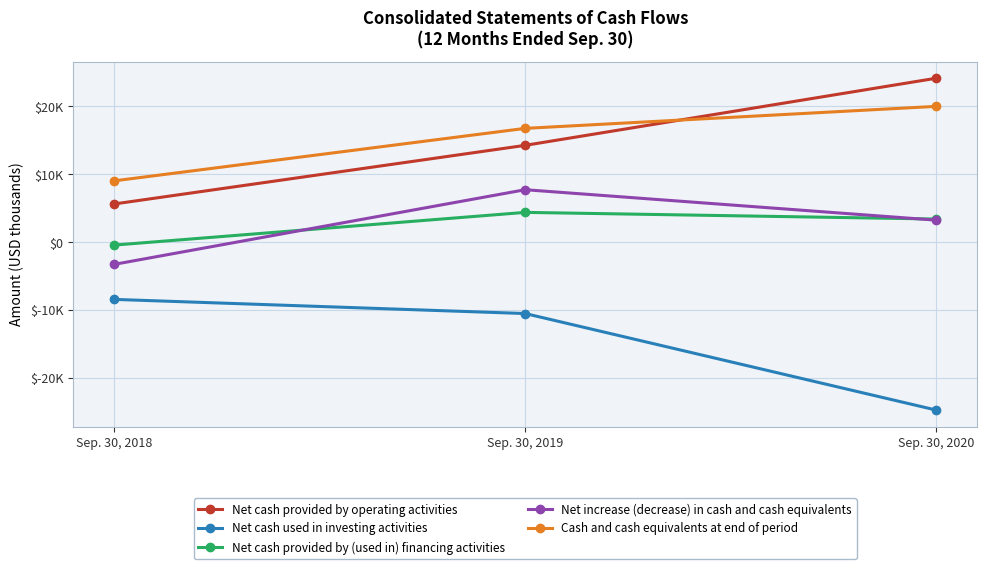

What is the average value of the Net cash provided by operating activities series?

14666